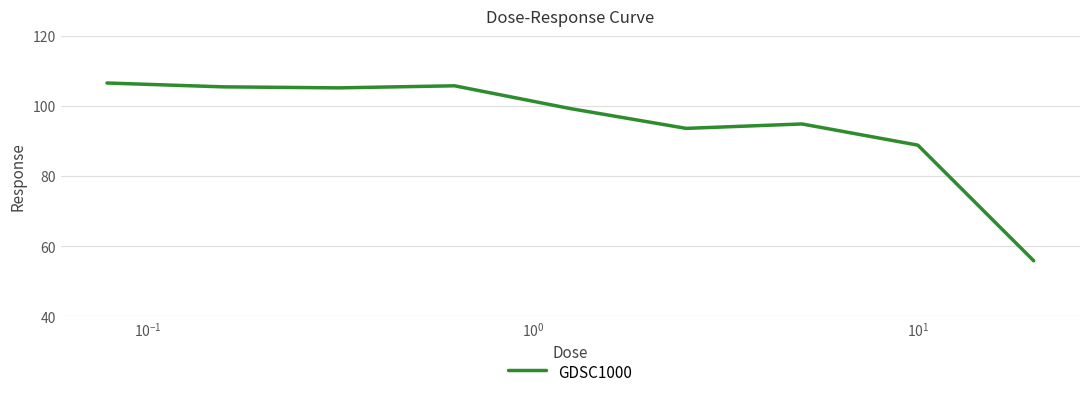

What is the difference between the maximum and minimum values?

50.7